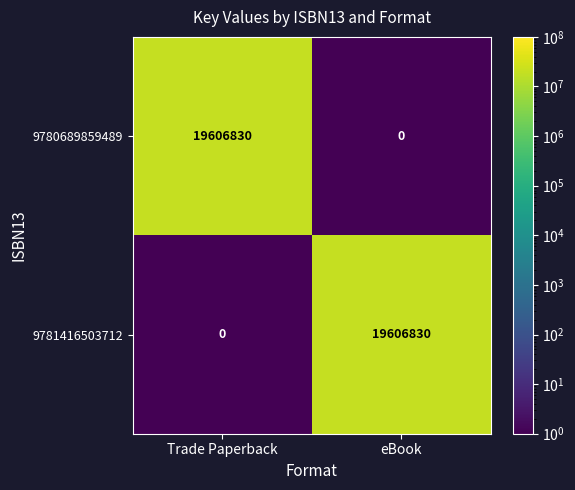

Reading left to right, transcribe all the data shown in this chart.

9780689859489: Trade Paperback=19606830	eBook=0
9781416503712: Trade Paperback=0	eBook=19606830